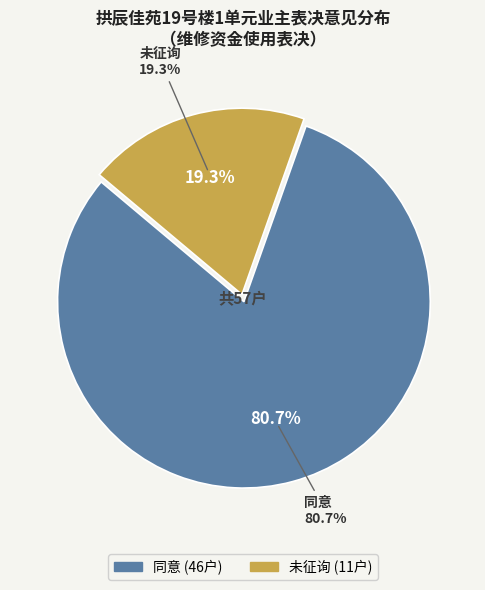

The 未征询 slice represents 31% of the pie. True or false?

False